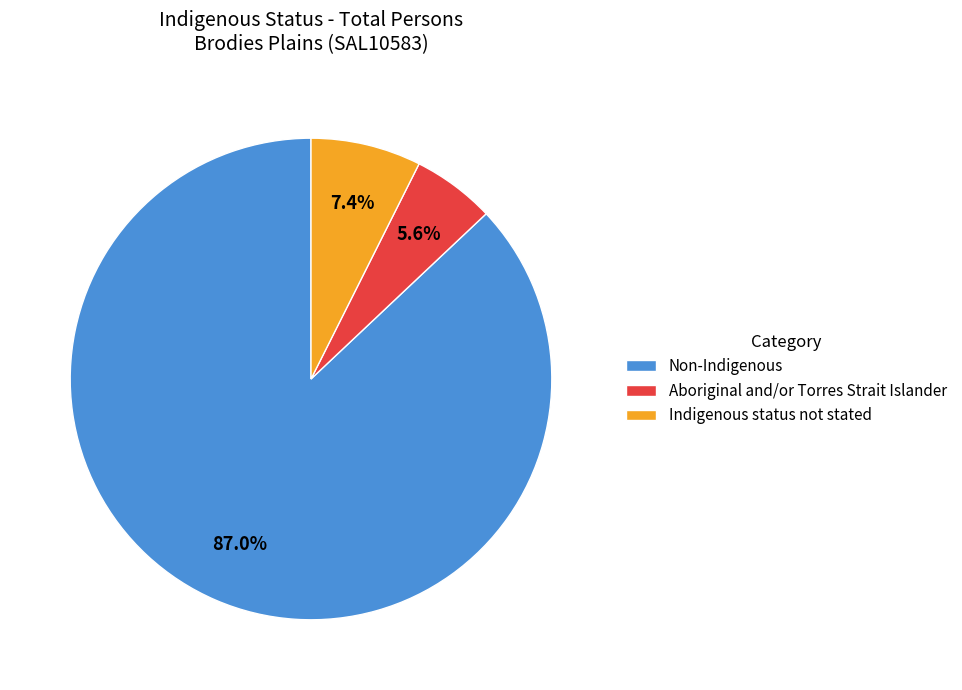

Which category has the smallest portion of the pie?

Aboriginal and/or Torres Strait Islander